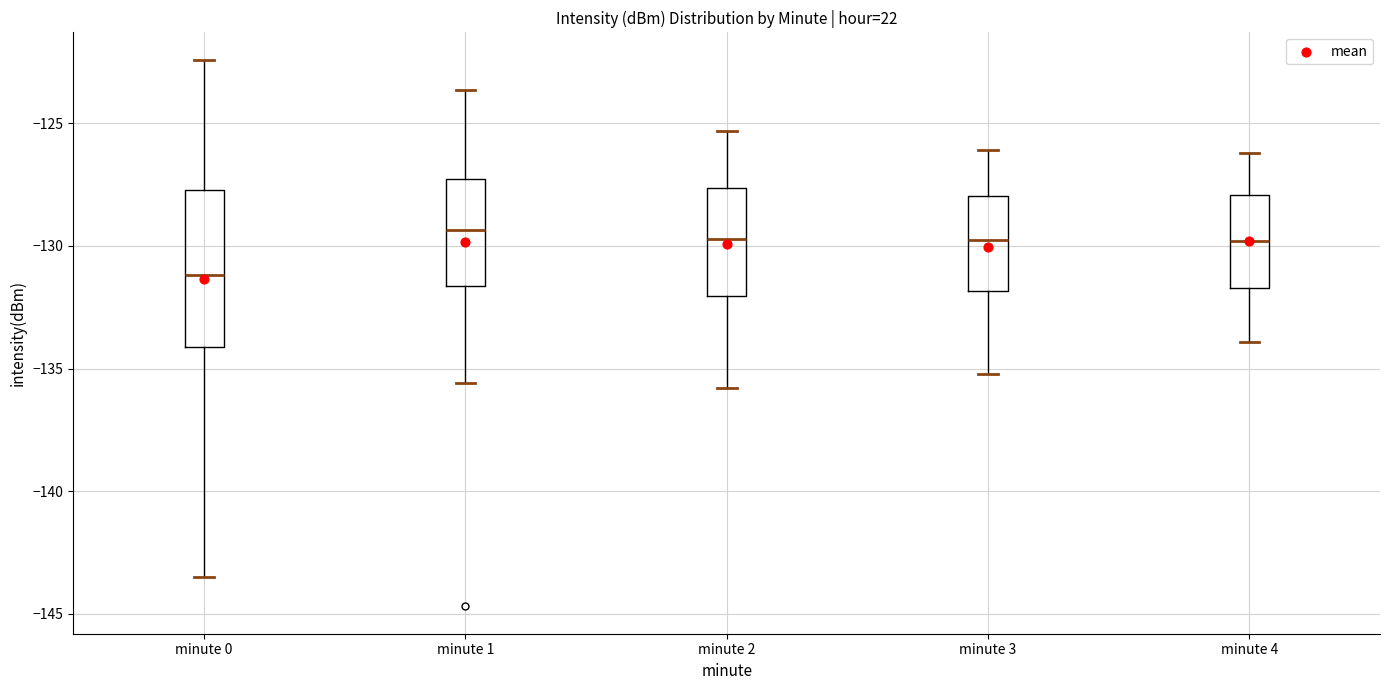

Reading left to right, transcribe this box plot: for each box, give where its median line is, the range the box spans, and where its two whiskers end, as read against the y-axis. The values are not printed on the chart, so give them approximately, as read against the axis.

minute 0: median -131.0, box -134.0 to -127.5, whiskers -143.5 to -122.5
minute 1: median -129.5, box -131.5 to -127.5, whiskers -135.5 to -123.5
minute 2: median -129.5, box -132.0 to -127.5, whiskers -136.0 to -125.5
minute 3: median -129.5, box -132.0 to -128.0, whiskers -135.0 to -126.0
minute 4: median -130.0, box -131.5 to -128.0, whiskers -134.0 to -126.0